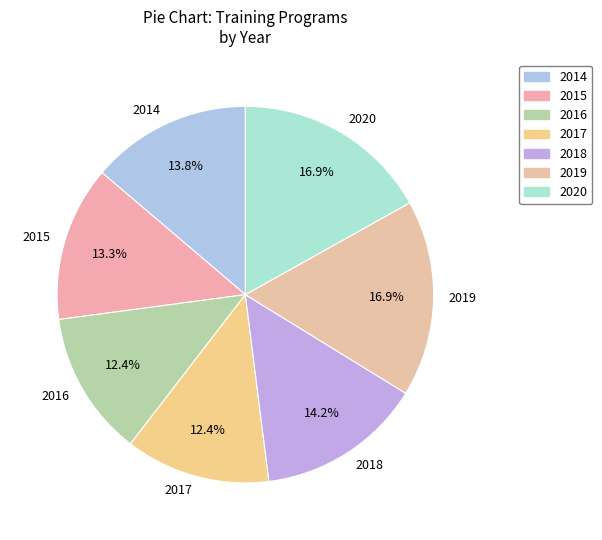

What is the total percentage of 2014 and 2019?

30.7%